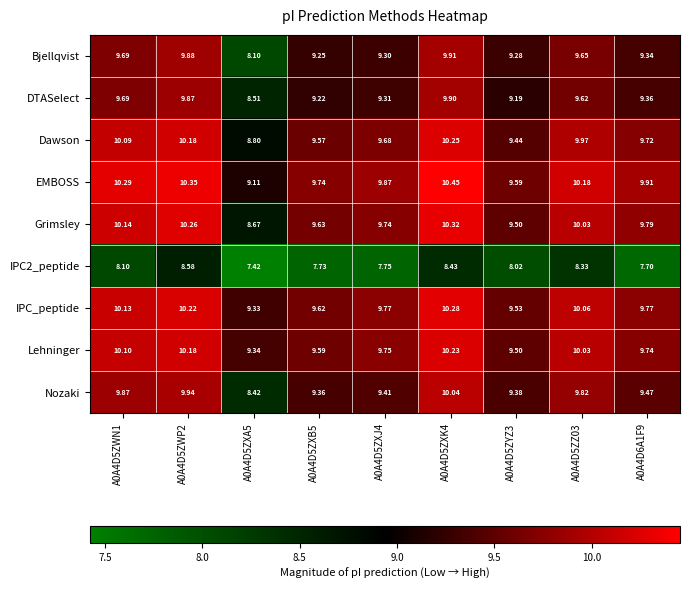

Rank the series by their maximum value, from highest to lowest.

EMBOSS, Grimsley, IPC_peptide, Dawson, Lehninger, Nozaki, Bjellqvist, DTASelect, IPC2_peptide